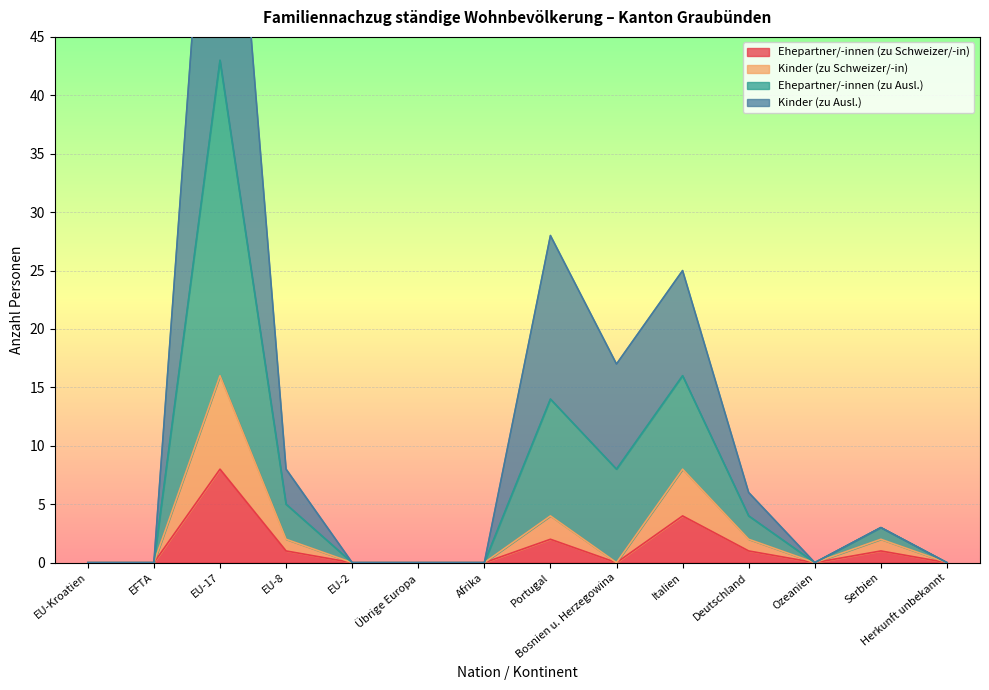

True or false: Ehepartner/-innen (zu Schweizer/-in) has a value of 3 at Ozeanien.

False